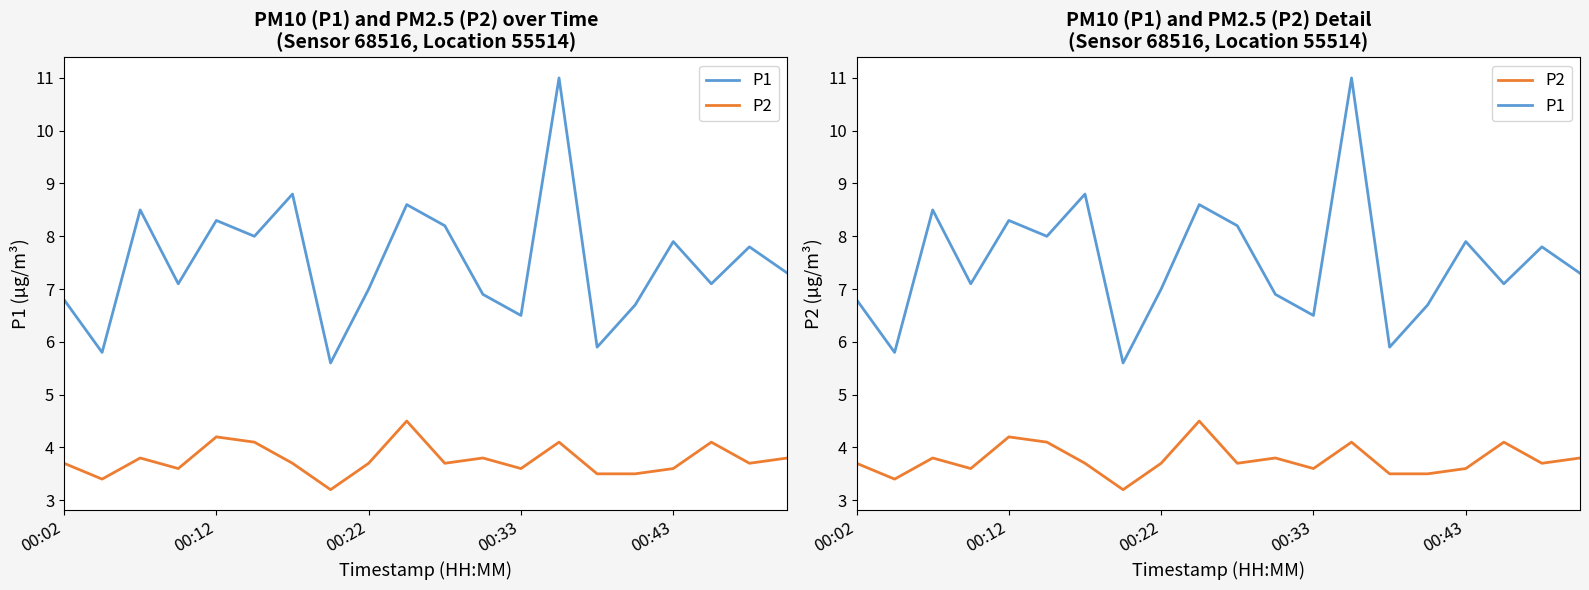

The value of P1 at 6 is 8.8. True or false?

True